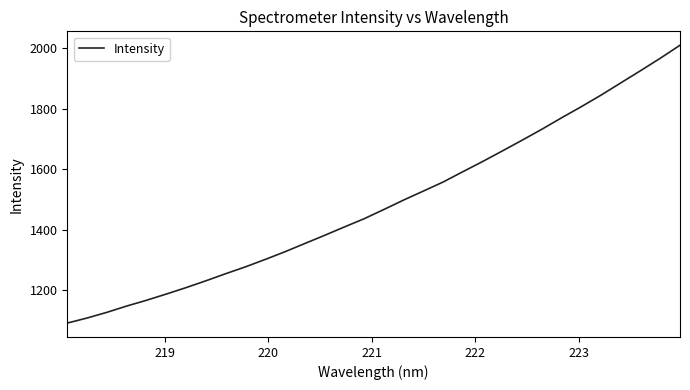

What is the difference between the maximum and minimum values?

920.8